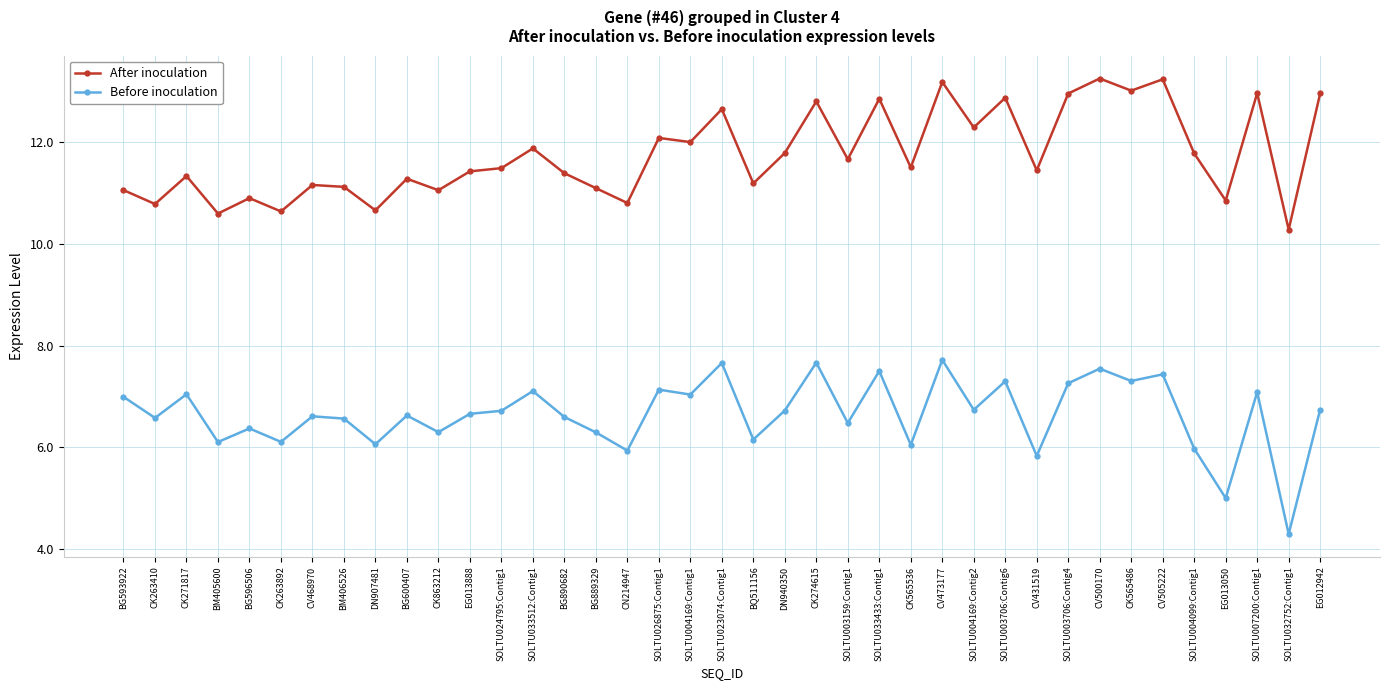

Which series has the largest range (max minus min)?

Before inoculation